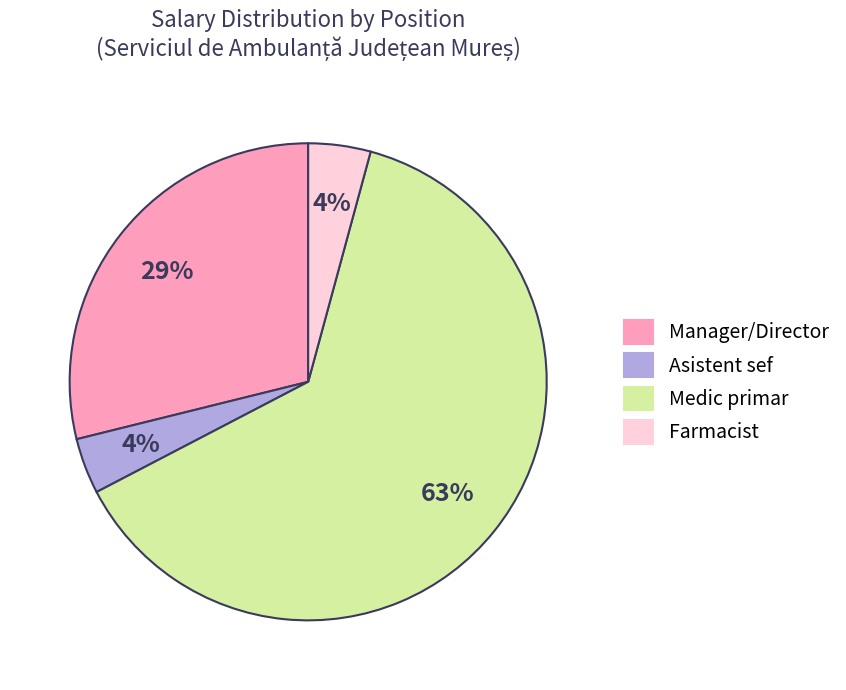

Which category accounts for the majority?

Medic primar